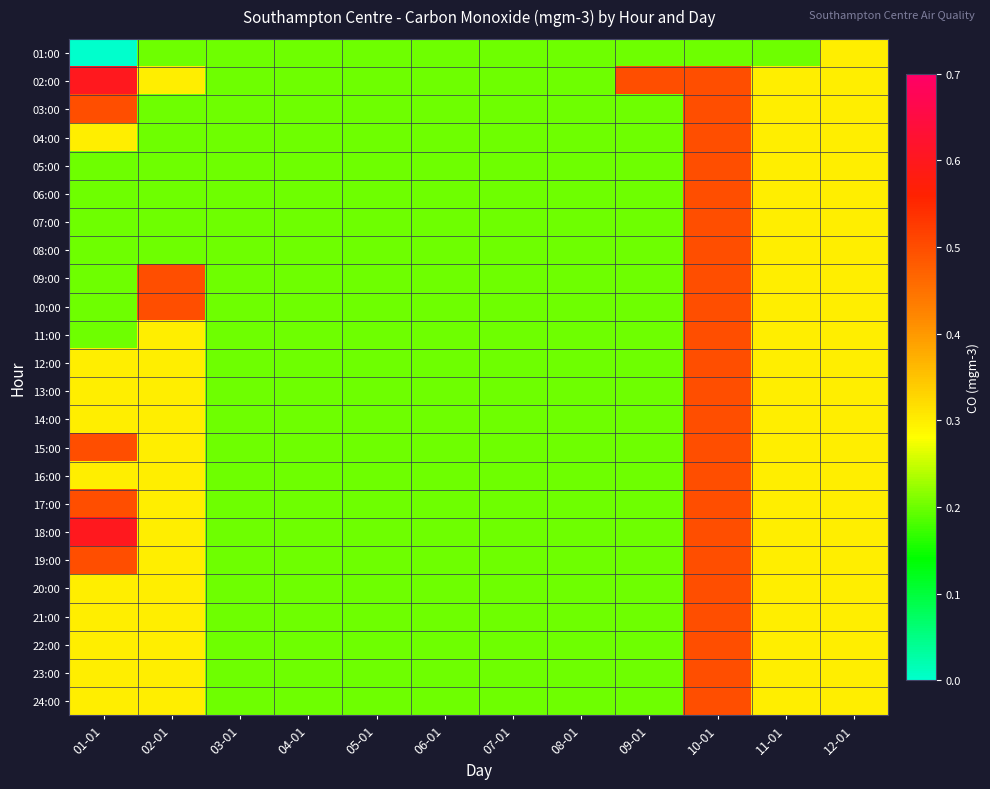

Which label corresponds to the largest value in the chart?

01-01